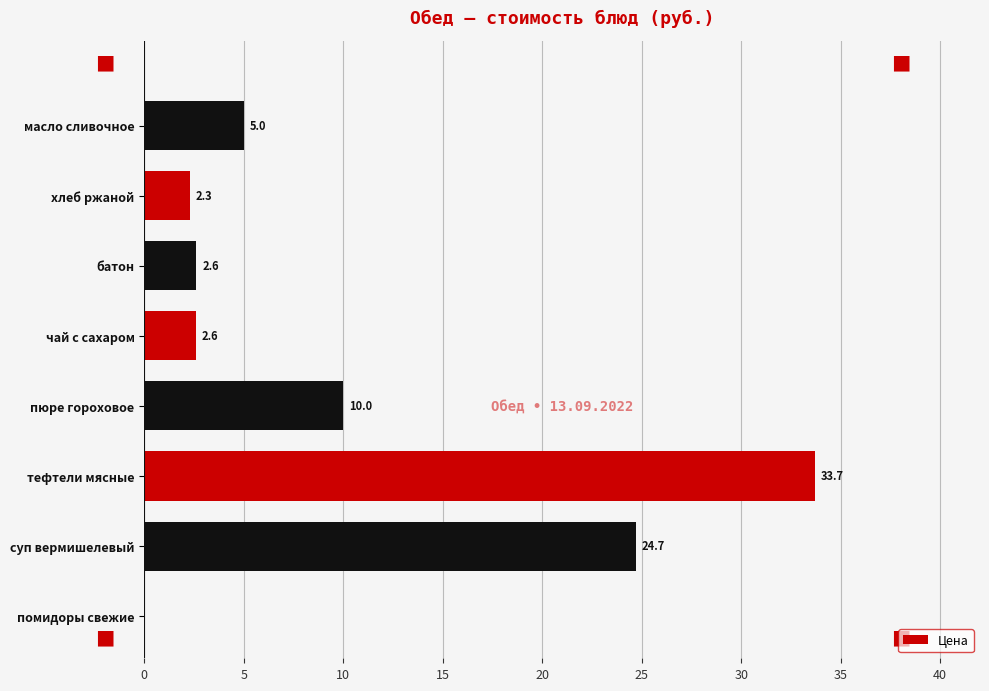

What is the greatest value displayed?

33.7